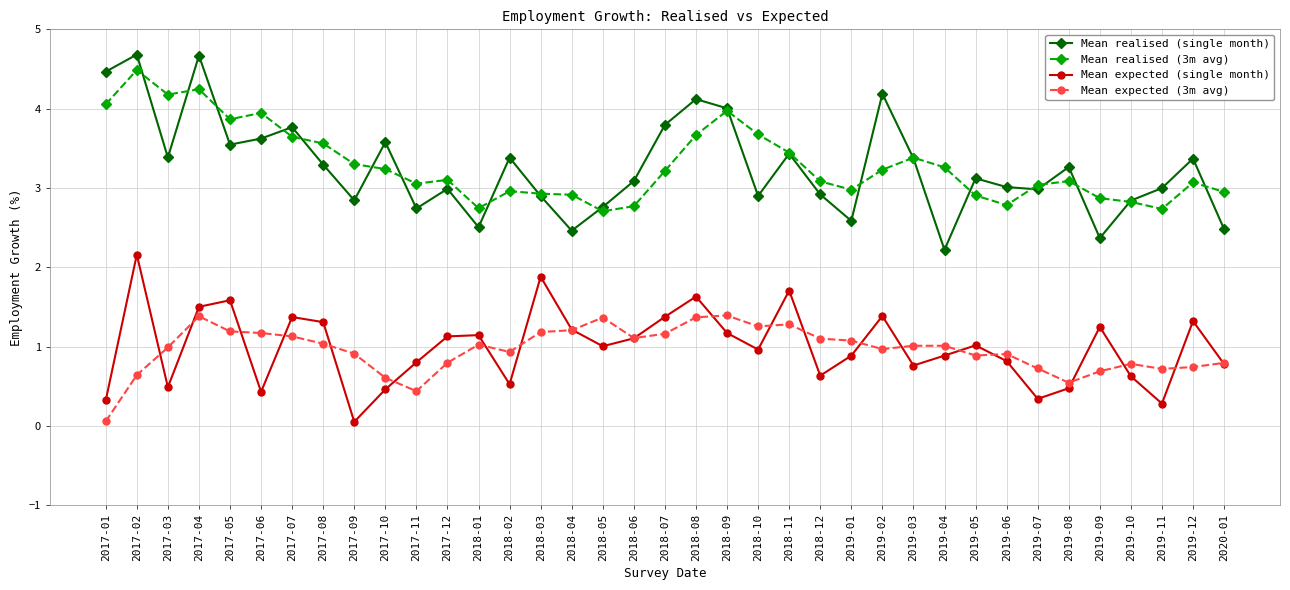

What is the maximum value shown in the chart?

4.7